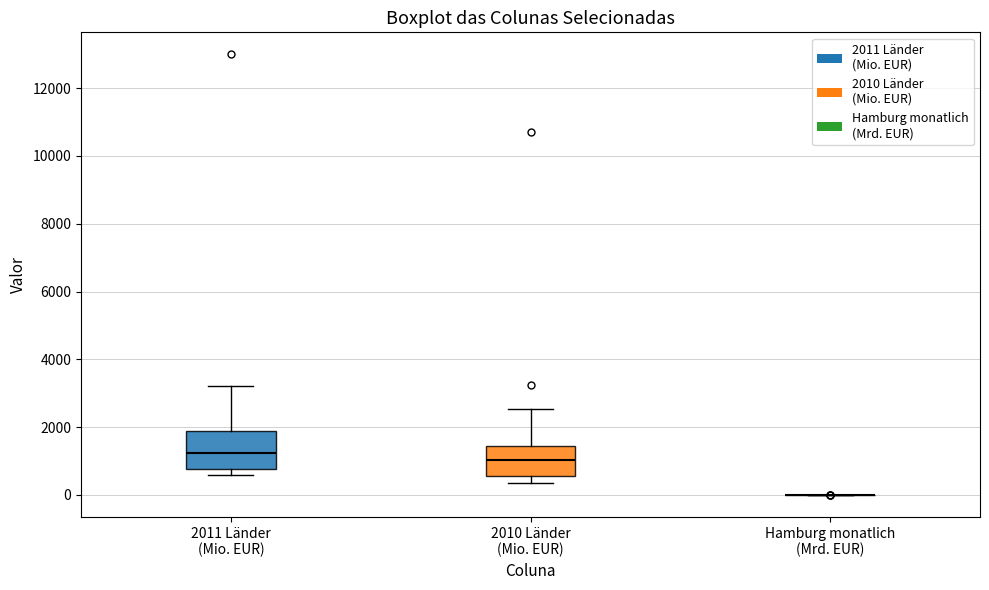

Reading left to right, read every box against the y-axis: the position of its median line, the range the box covers, and the ends of its whiskers. The values are not printed on the chart, so give them approximately, as read against the axis.

2011 Länder (Mio. EUR): median 1200, box 800 to 1800, whiskers 600 to 3200
2010 Länder (Mio. EUR): median 1000, box 600 to 1400, whiskers 400 to 2600
Hamburg monatlich (Mrd. EUR): box collapsed to a line at 0, whiskers 0 to 0